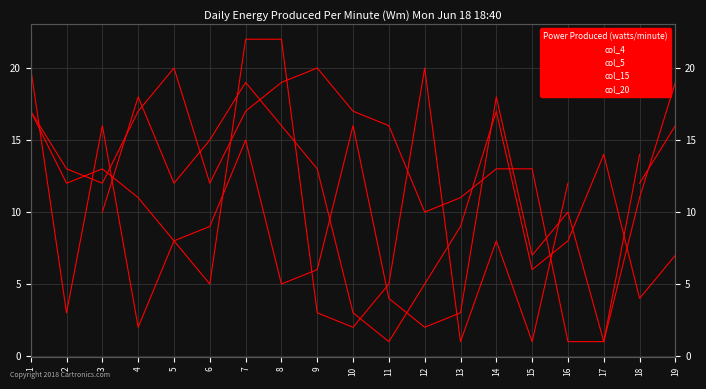

What is the spread (max minus min) of values at 11?

15.0